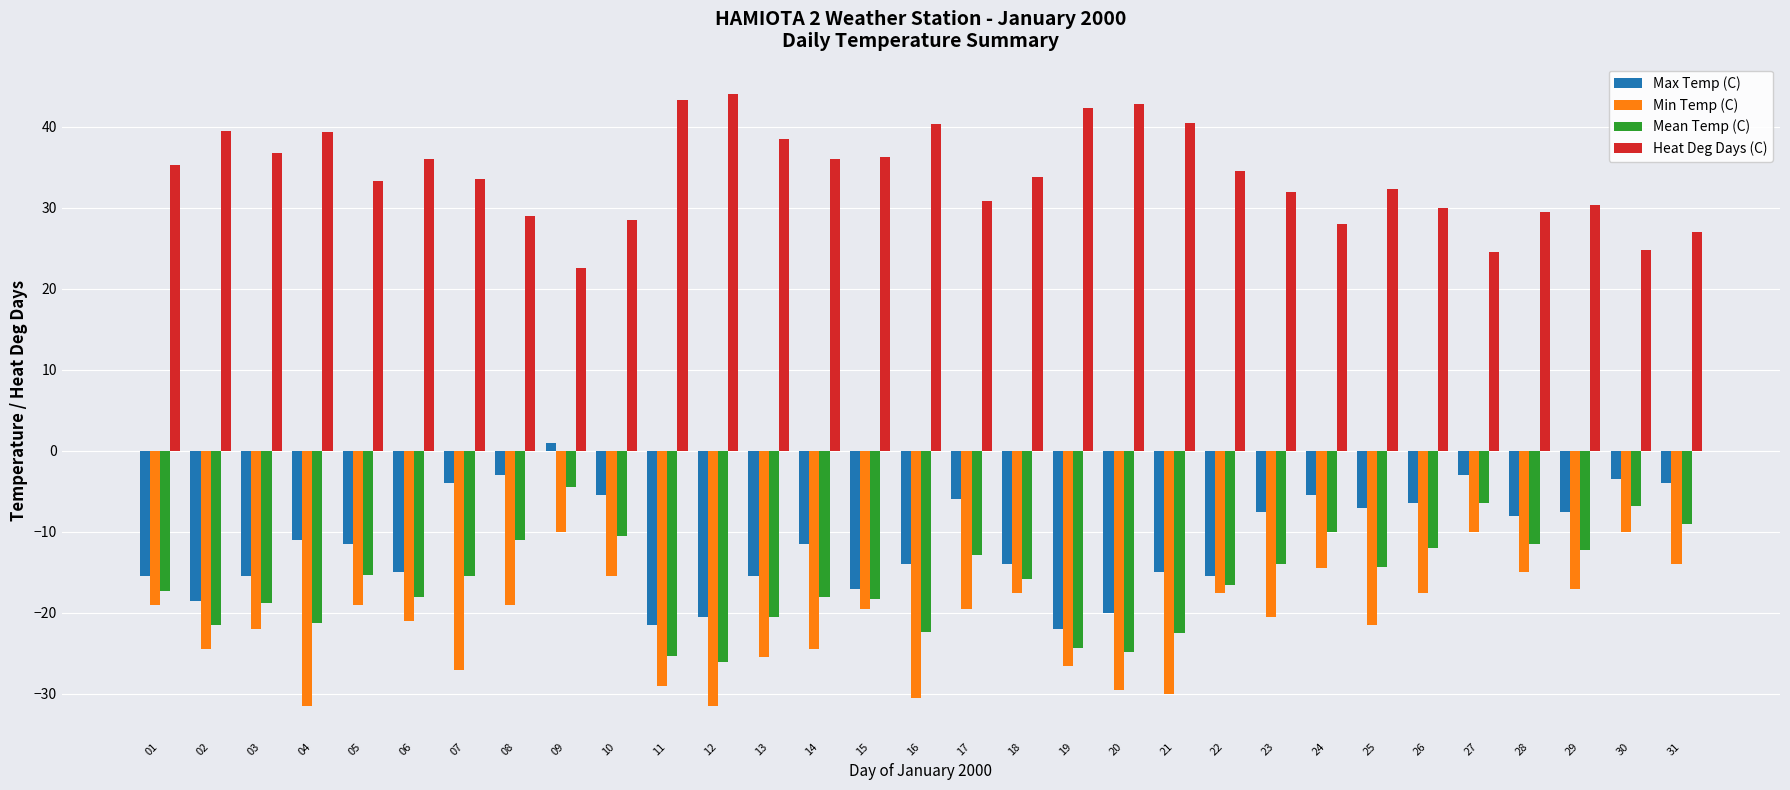

What is the maximum value shown in the chart?

44.0